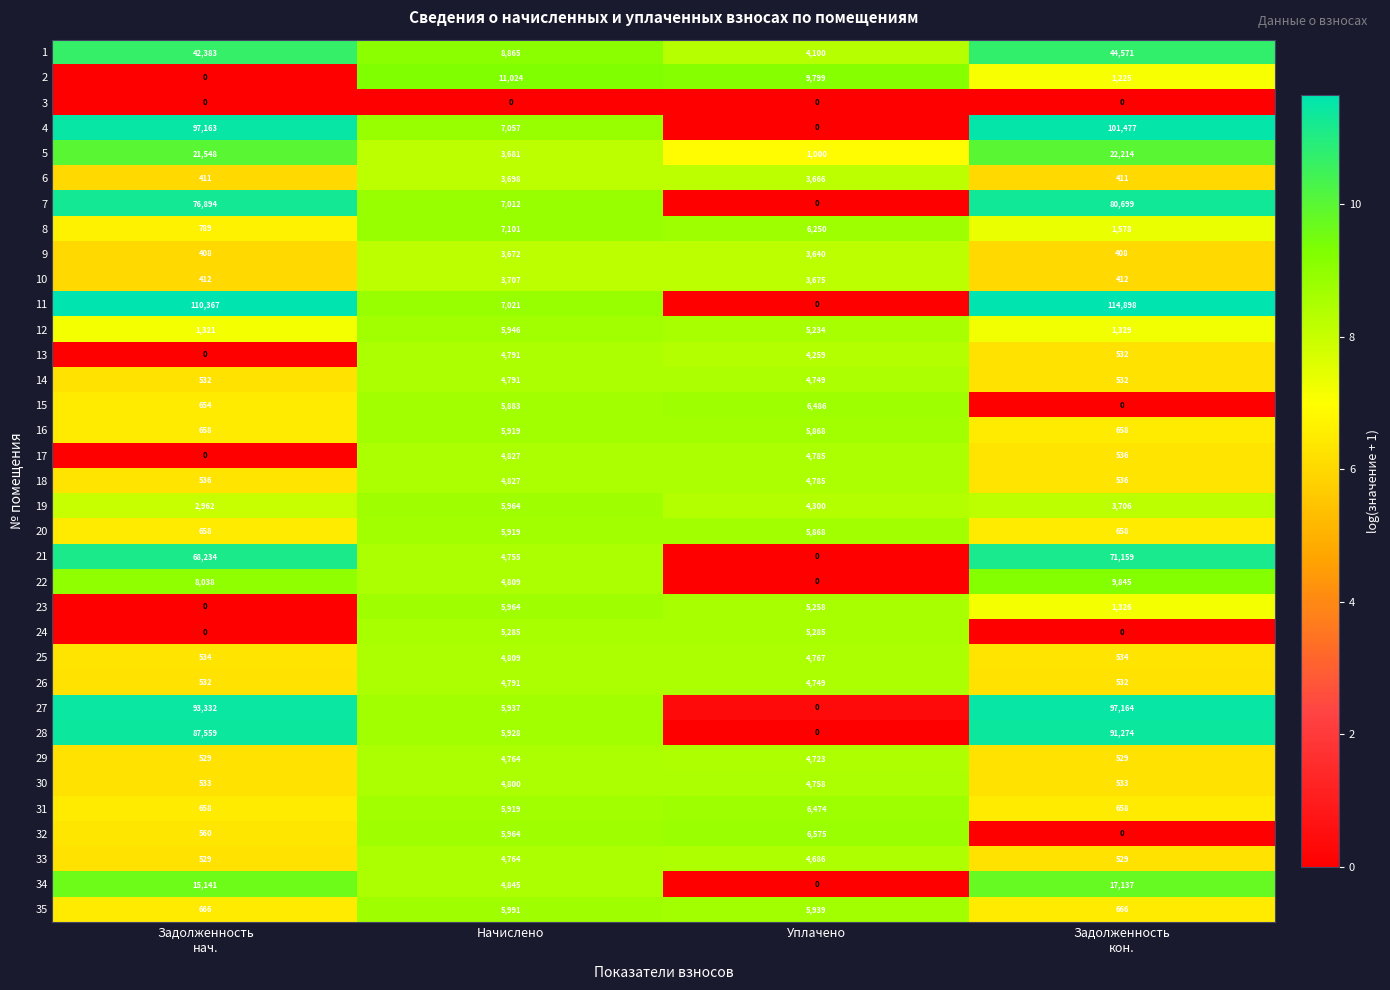

Count the number of categories in the chart.

4